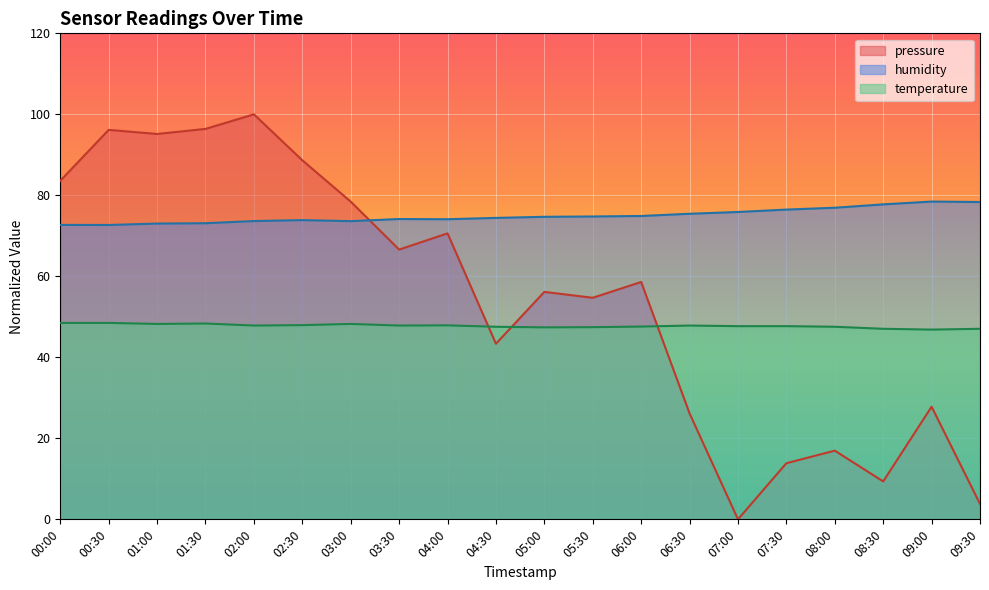

Is it true that temperature equals 47.5 at 04:30?

True